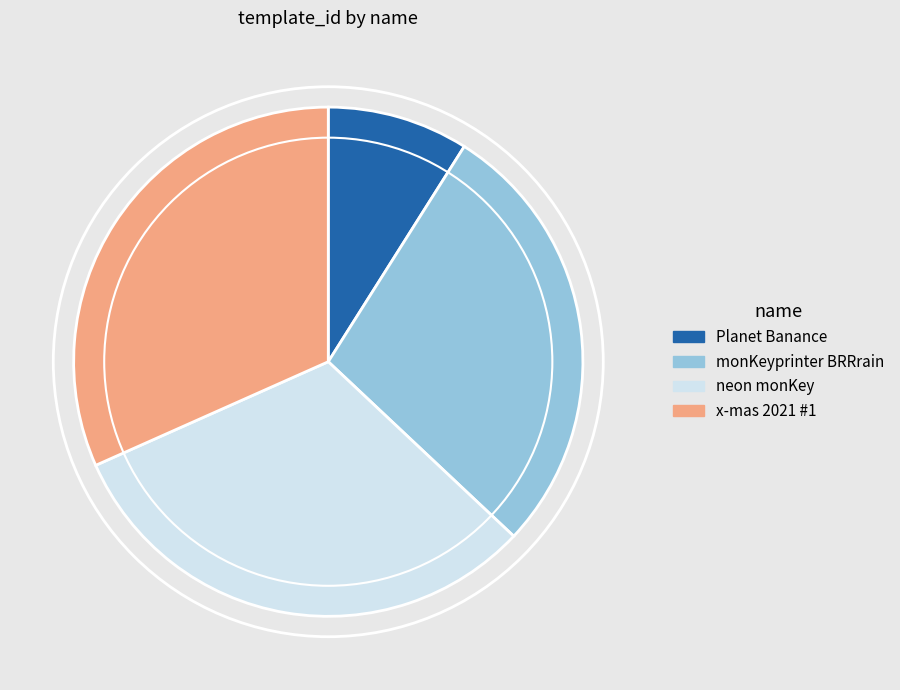

How many slices are in this pie chart?

4